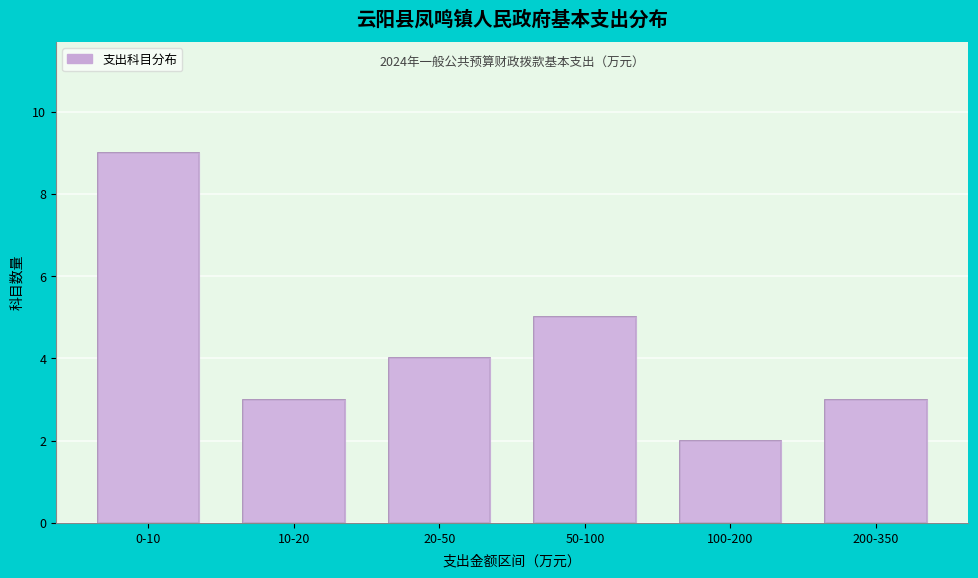

Reading left to right, transcribe all the data shown in this chart.

0-10=9	10-20=3	20-50=4	50-100=5	100-200=2	200-350=3